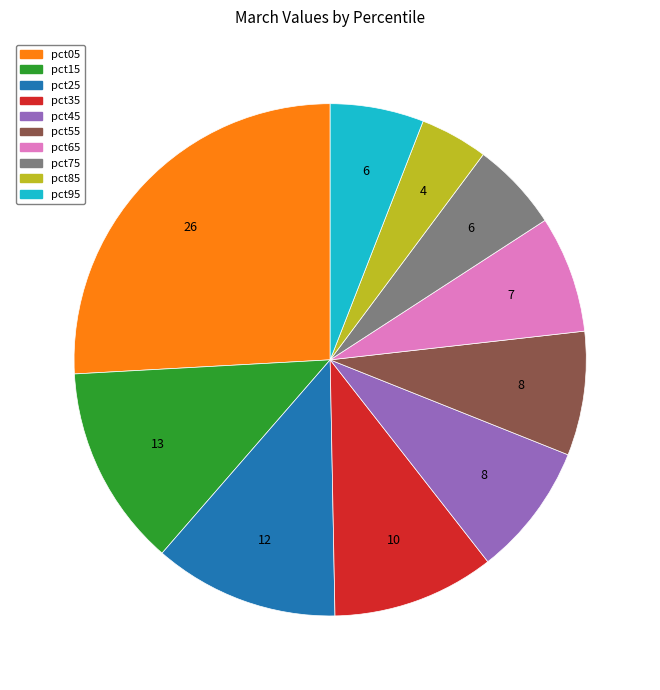

Which has a higher value, pct25 or pct95?

pct25